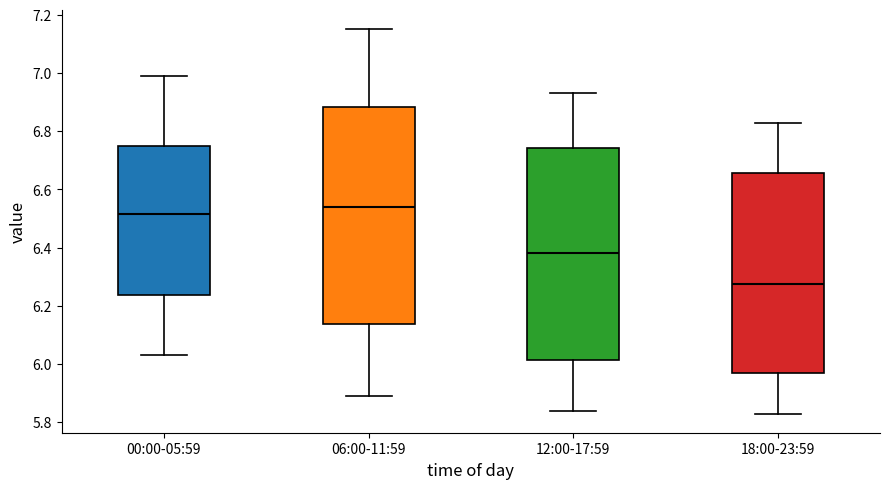

Where is the upper edge of the box for 12:00-17:59 on the y-axis? The values are not printed on the chart, so give them approximately, as read against the axis.

6.74